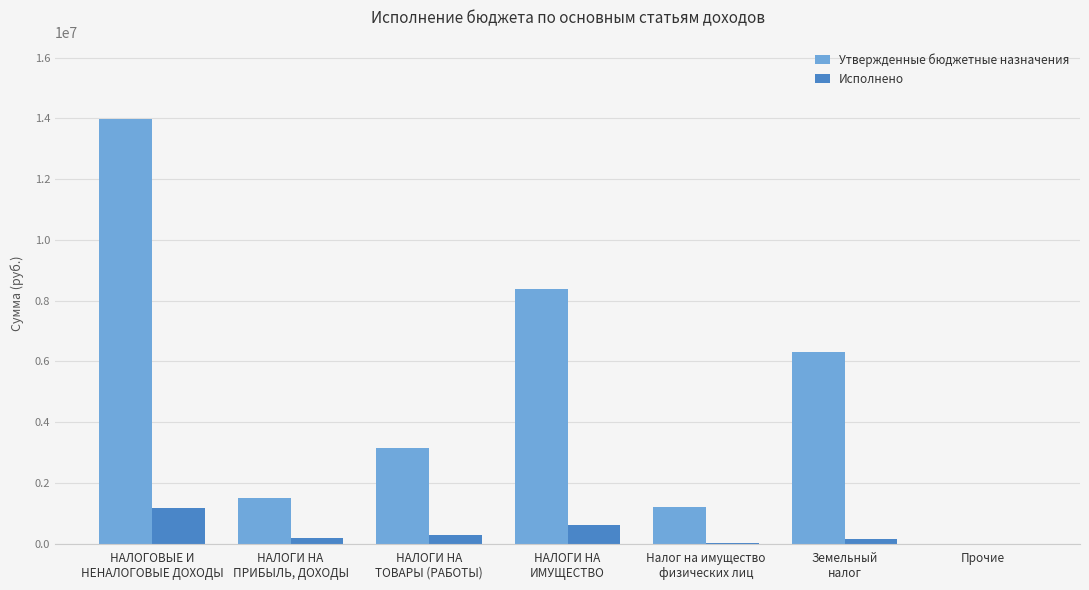

What is the sum of the Утвержденные бюджетные назначения values at НАЛОГИ НА
ТОВАРЫ (РАБОТЫ) and Налог на имущество
физических лиц?

4366090.0